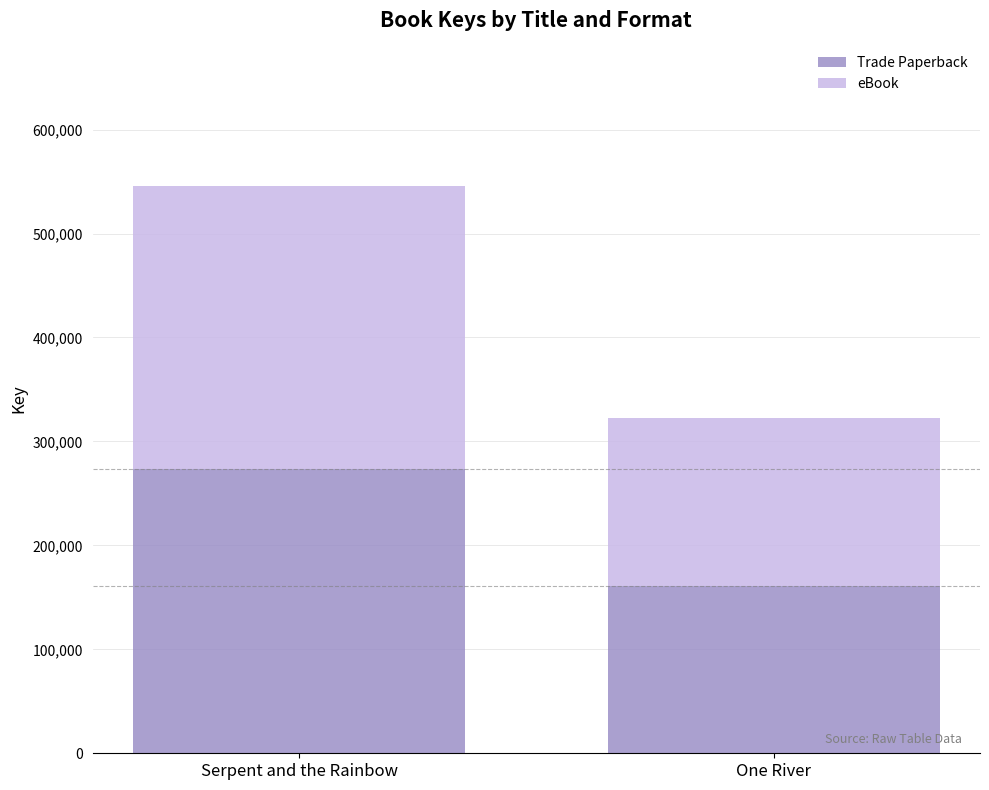

What is the sum of all Trade Paperback values?

434231